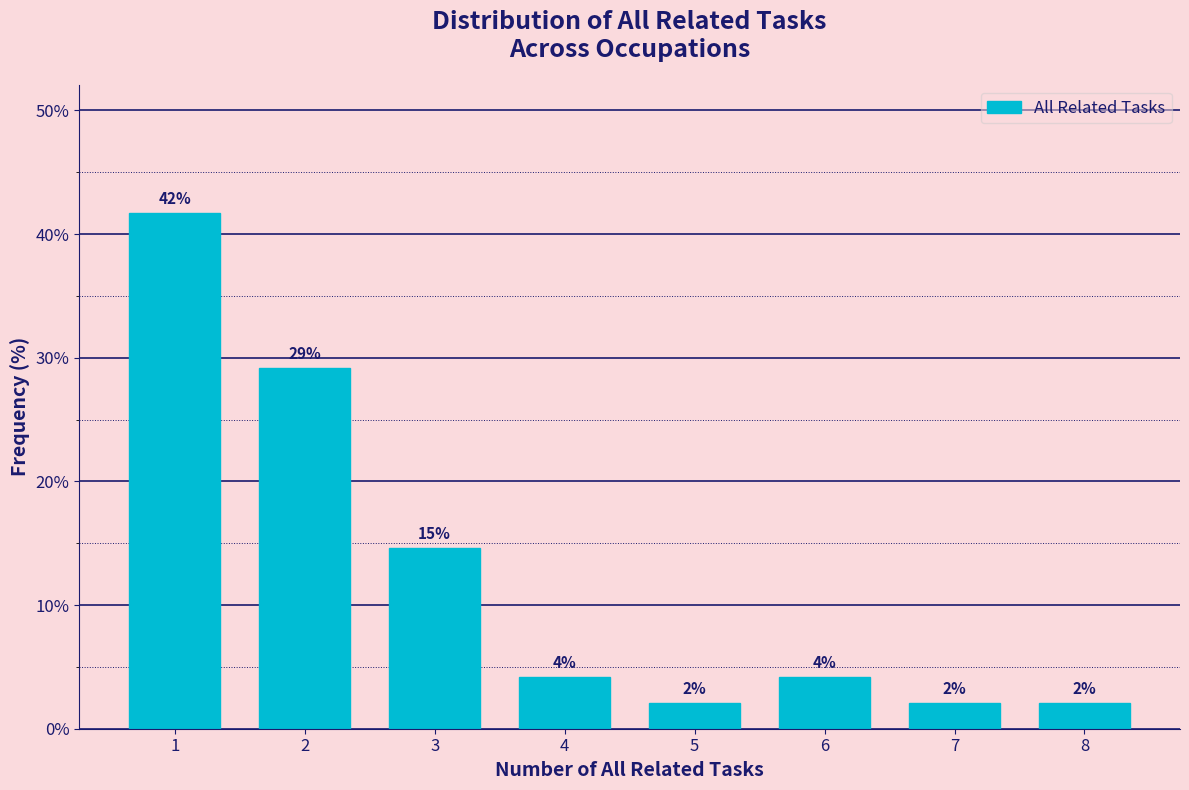

How many bars are there in total?

8